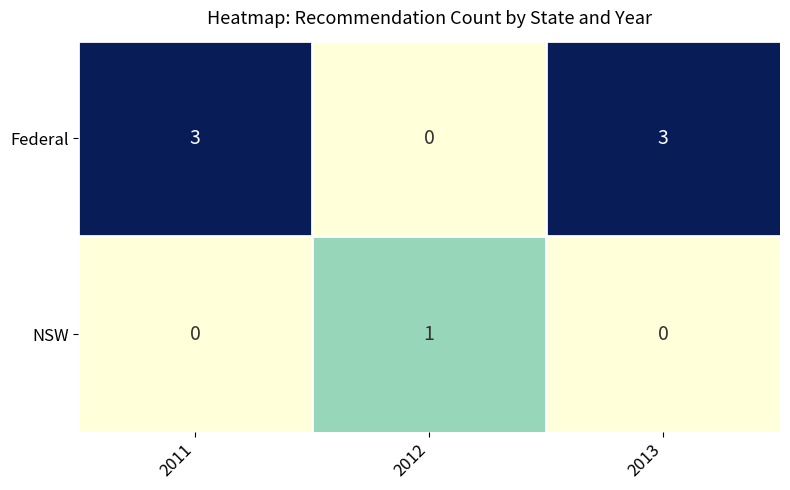

Read the Federal value at 2011.

3